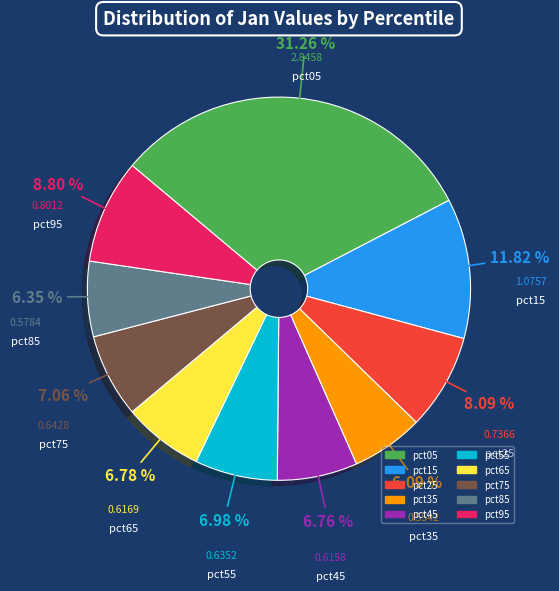

Does pct05 account for over 50% of the chart?

No